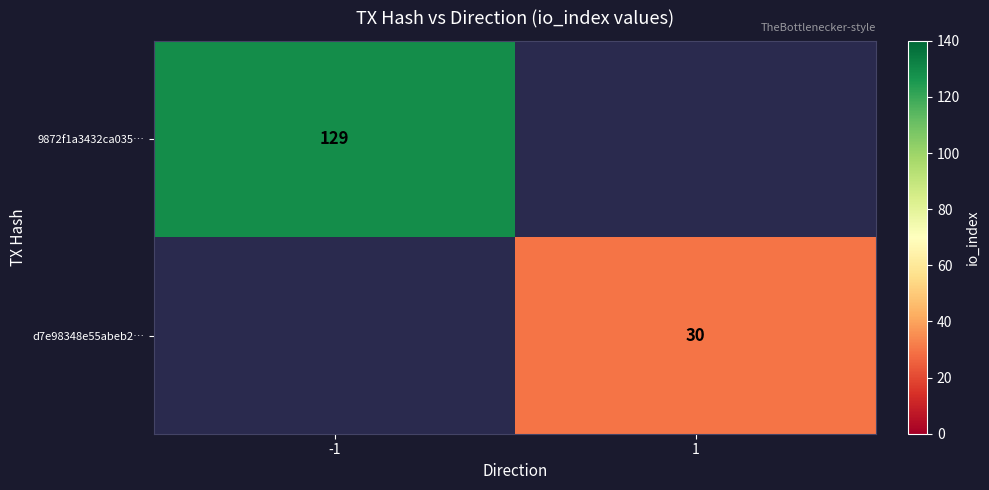

How many series are shown in this chart?

2